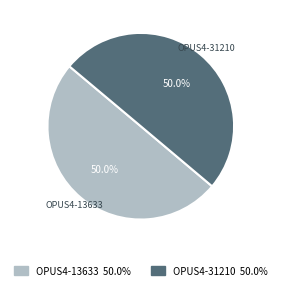

What percentage is NOT represented by OPUS4-13633?

50.0%